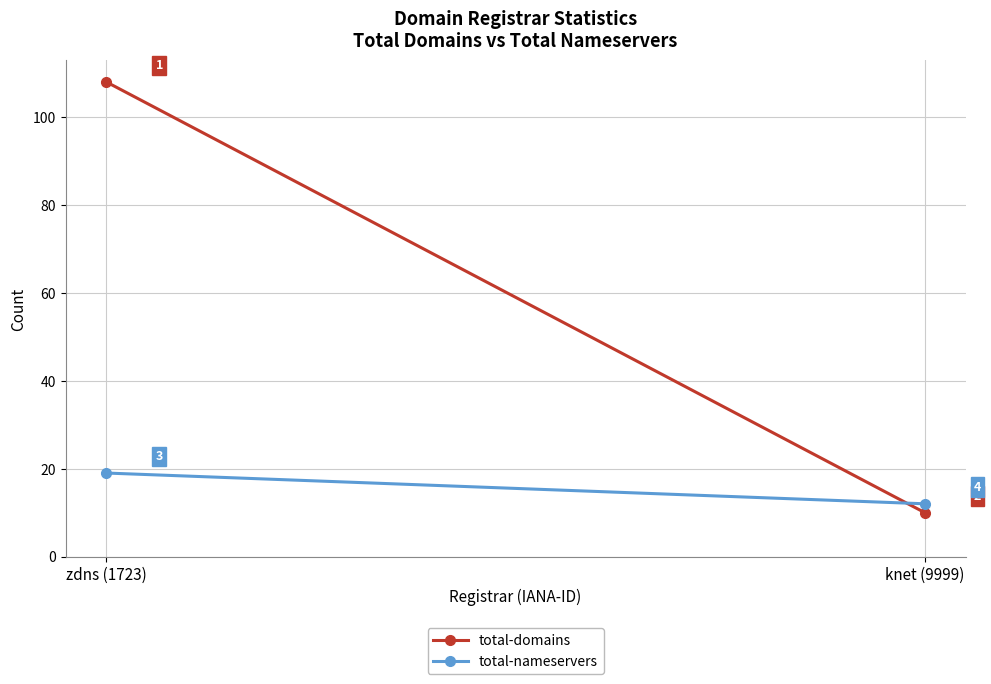

Reading right to left, what are all the values shown in this chart?

total-domains: knet (9999)=10	zdns (1723)=108
total-nameservers: knet (9999)=12	zdns (1723)=19